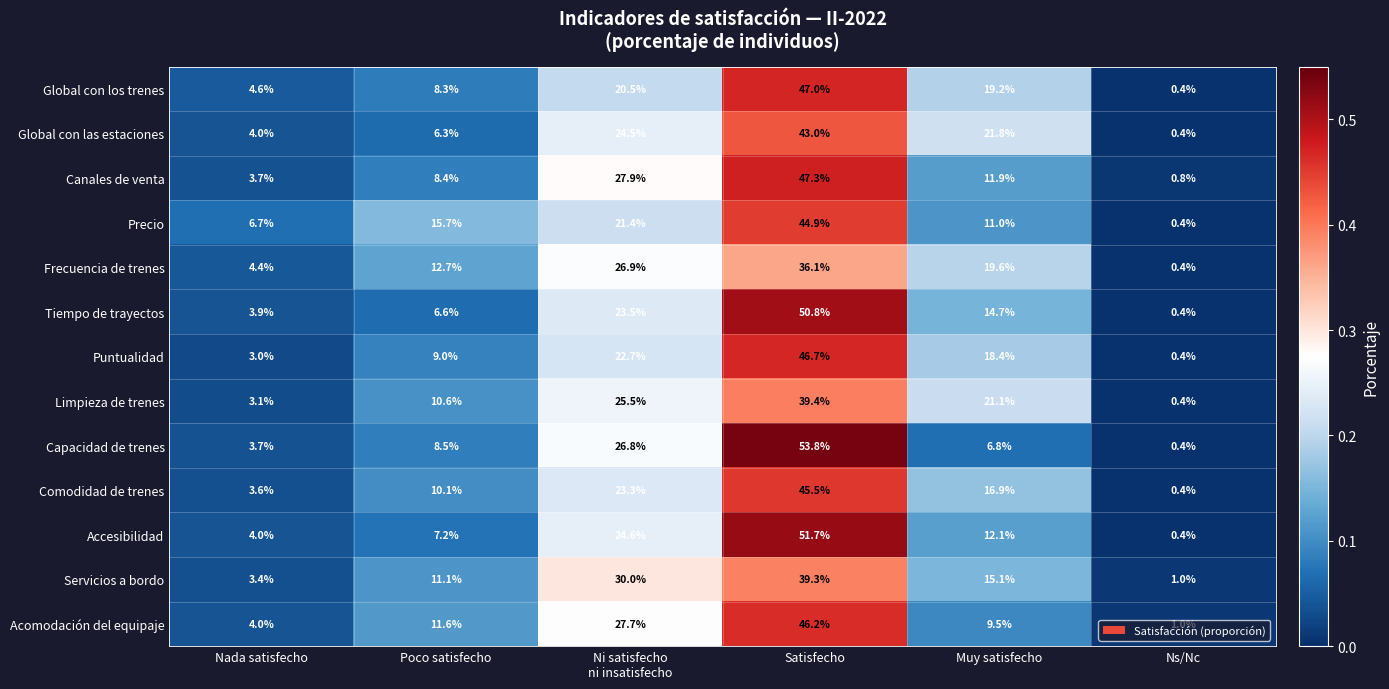

Which series has the largest total across all categories?

Puntualidad